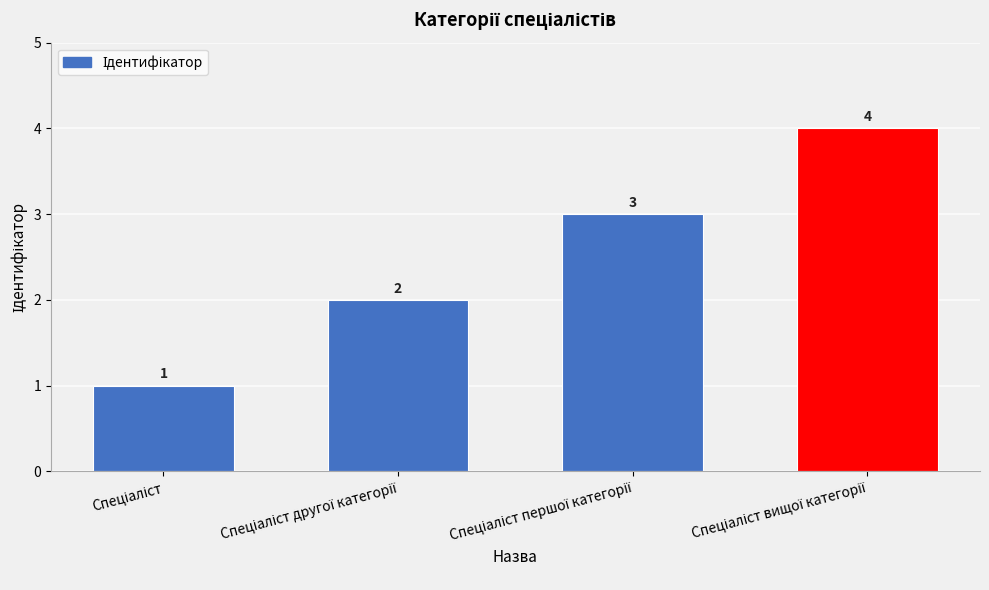

What is the maximum value shown in the chart?

4